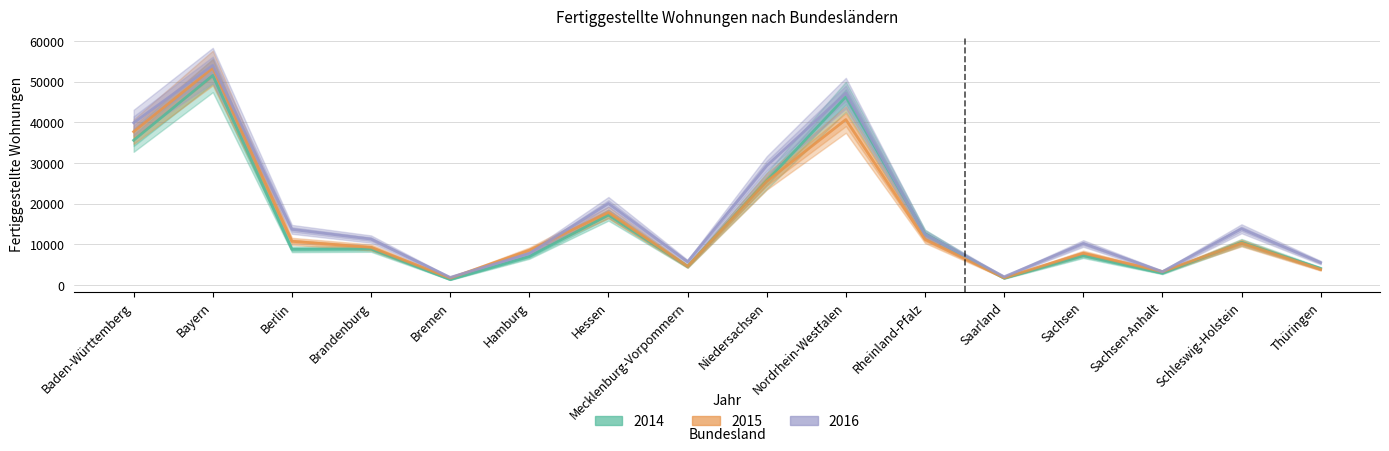

What is the maximum value for 2014?

51524